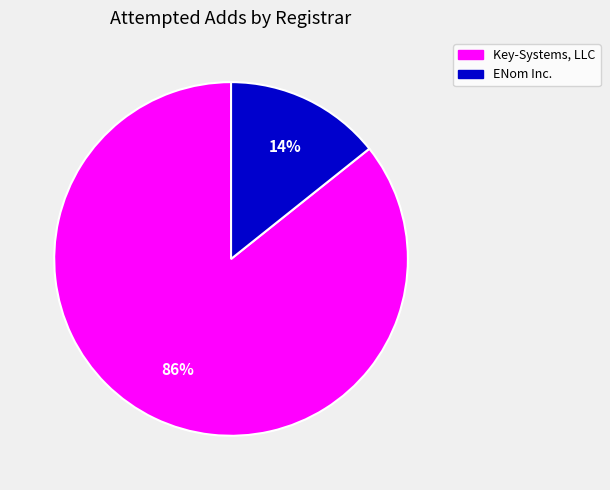

Combined, do Key-Systems, LLC and ENom Inc. account for over 50%?

Yes